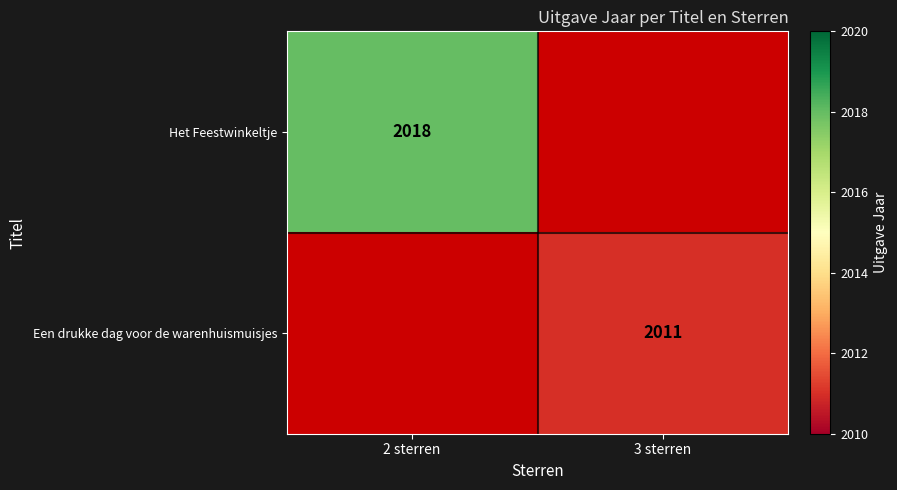

List the labels in order of Het Feestwinkeltje value, smallest first.

2 sterren, 3 sterren